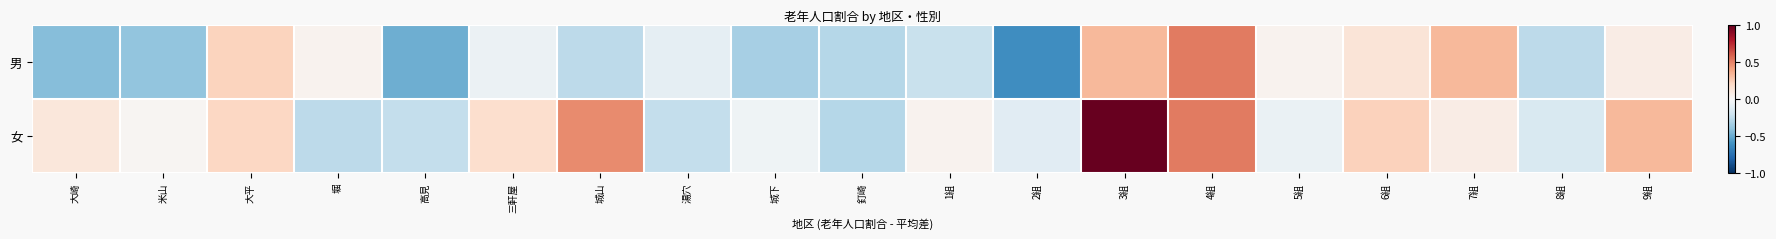

Reading left to right, what are all the values shown in this chart?

男: 大崎=-0.4	米山=-0.4	大平=0.2	堀=0.0	高見=-0.5	三軒屋=-0.1	城山=-0.3	湯穴=-0.1	城下=-0.3	釘崎=-0.3	1組=-0.2	2組=-0.6	3組=0.3	4組=0.5	5組=0.0	6組=0.1	7組=0.3	8組=-0.3	9組=0.1
女: 大崎=0.1	米山=0.0	大平=0.2	堀=-0.3	高見=-0.2	三軒屋=0.2	城山=0.5	湯穴=-0.2	城下=-0.0	釘崎=-0.3	1組=0.0	2組=-0.1	3組=1.0	4組=0.5	5組=-0.1	6組=0.2	7組=0.1	8組=-0.2	9組=0.3